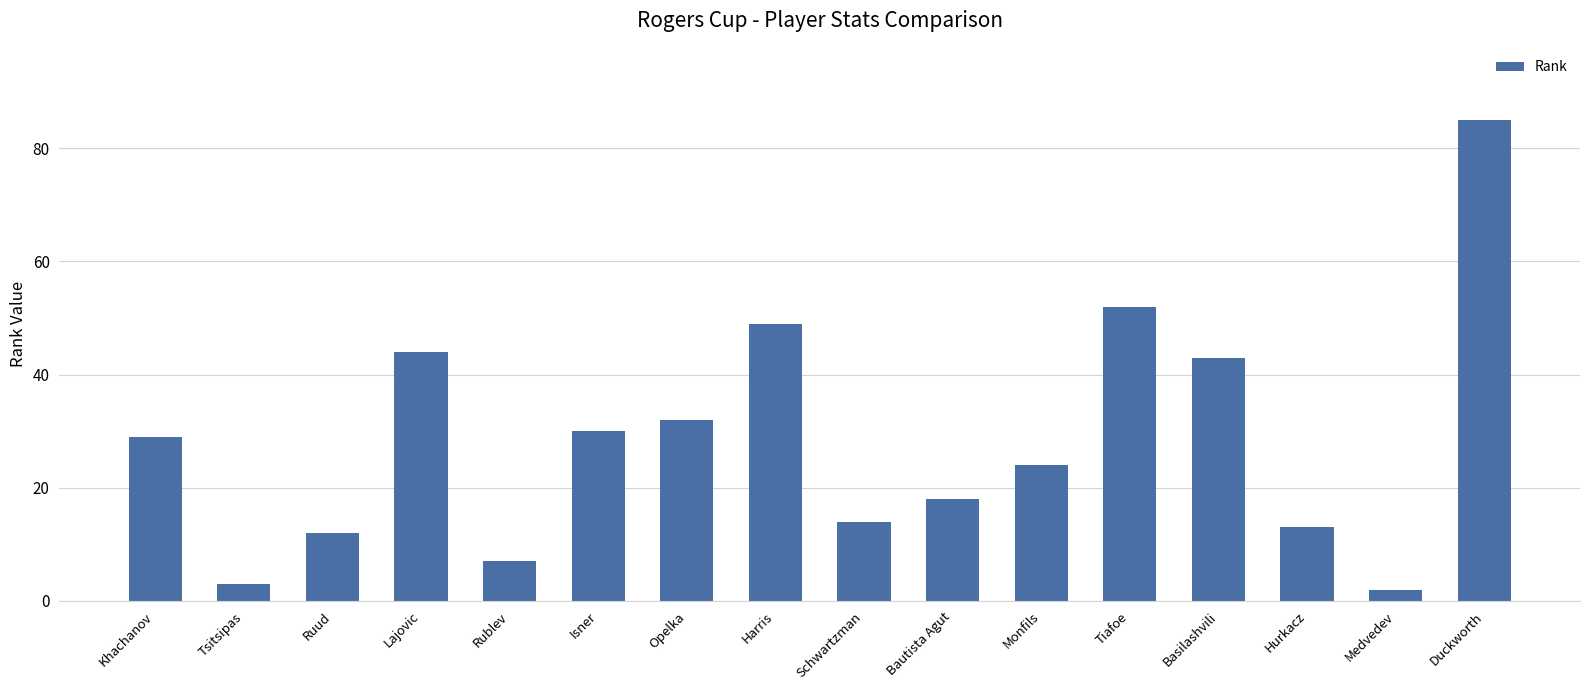

What is the ratio of the value at Tiafoe to the value at Duckworth?

0.6